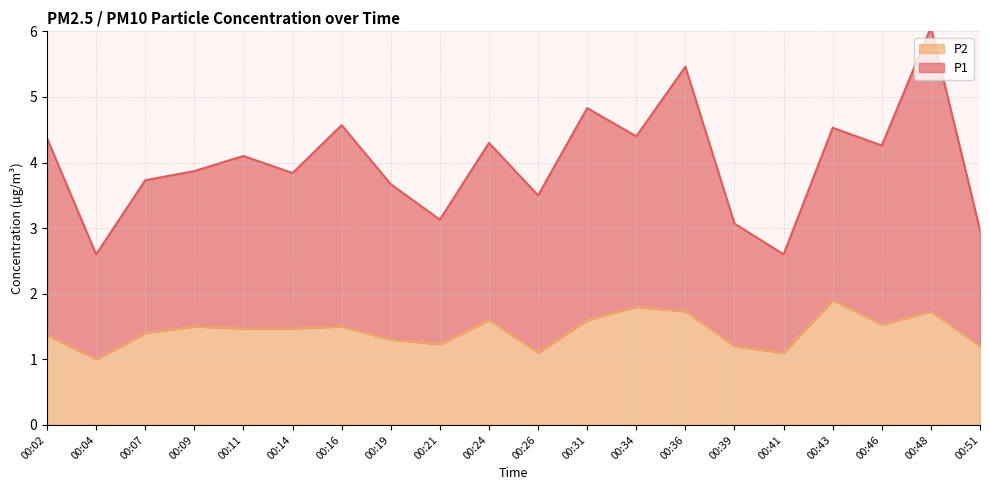

Where is P1 nearest to the value 4?

00:11